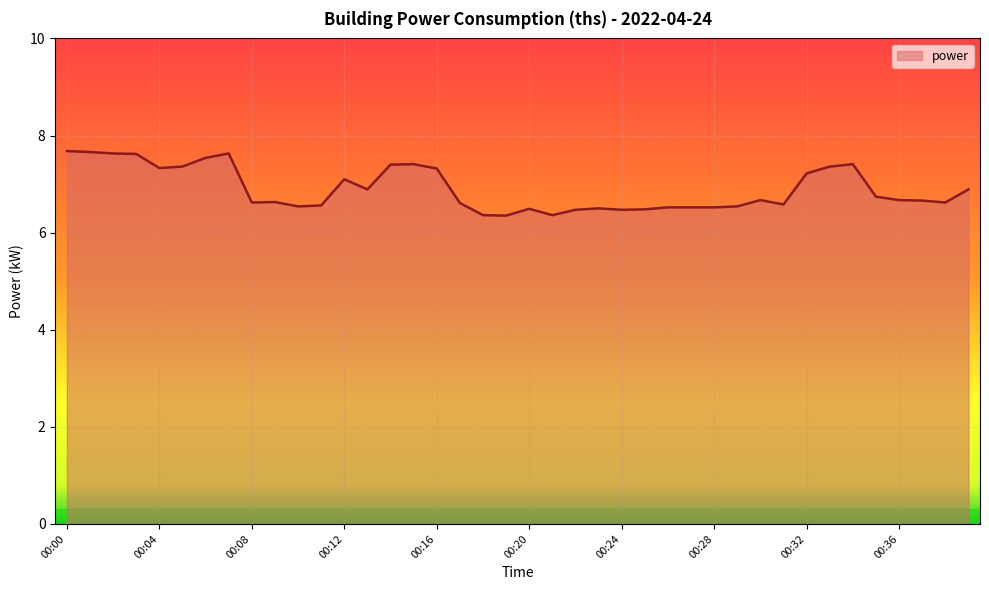

How many lines are shown in the chart?

1